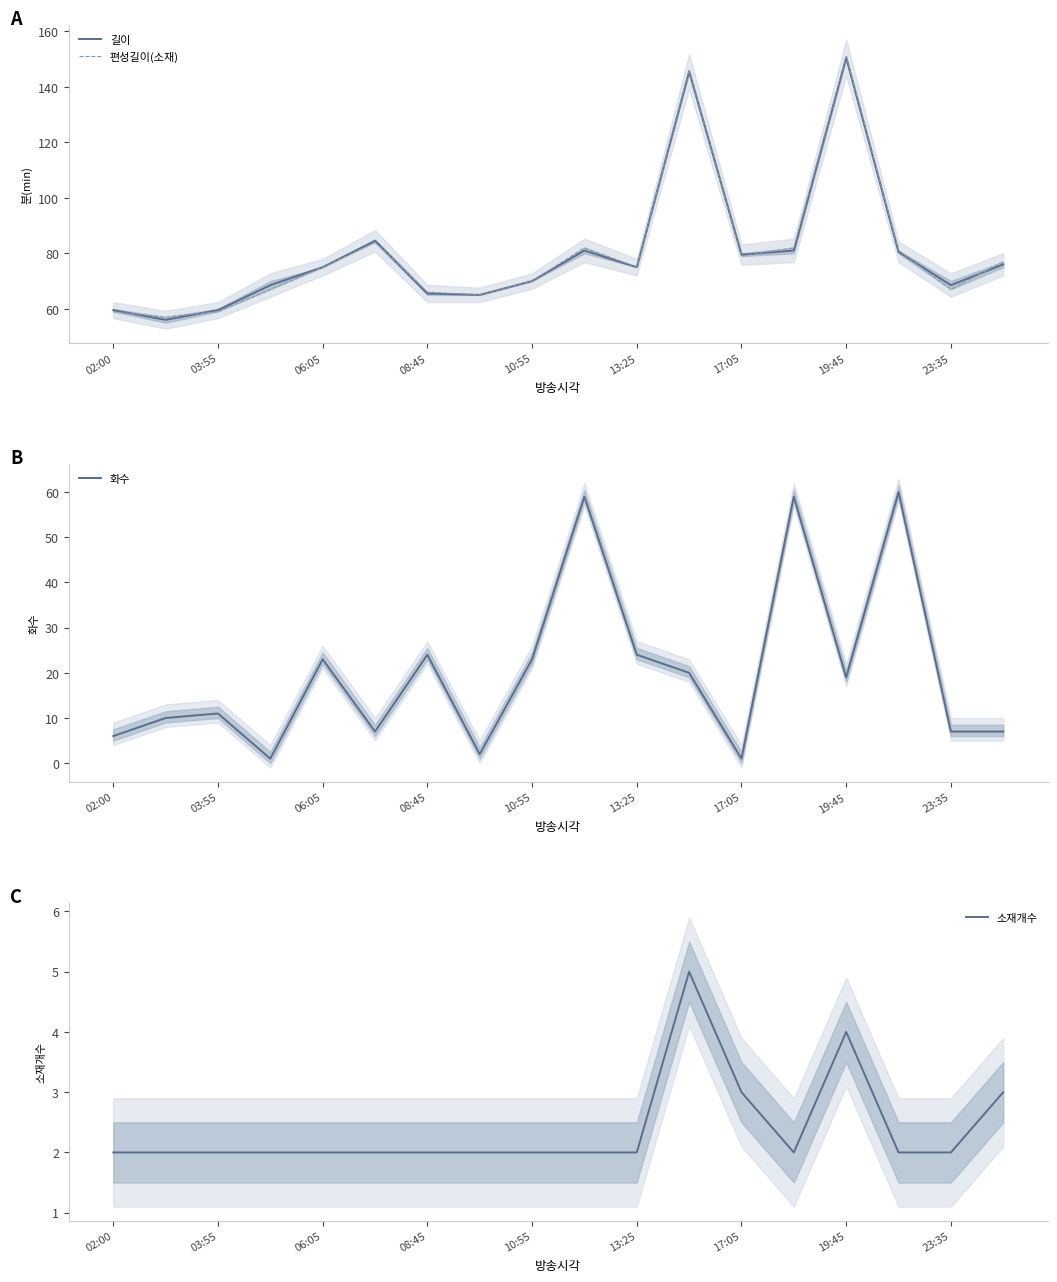

True or false: 길이 has a value of 136.7 at 17:05.

False